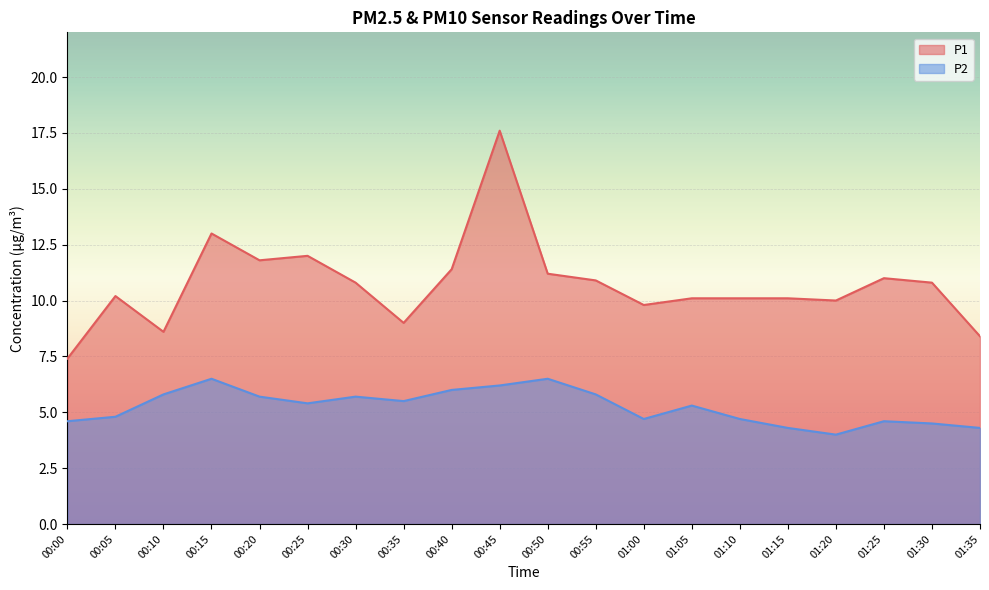

Which series changed the most between 00:15 and 00:45?

P1